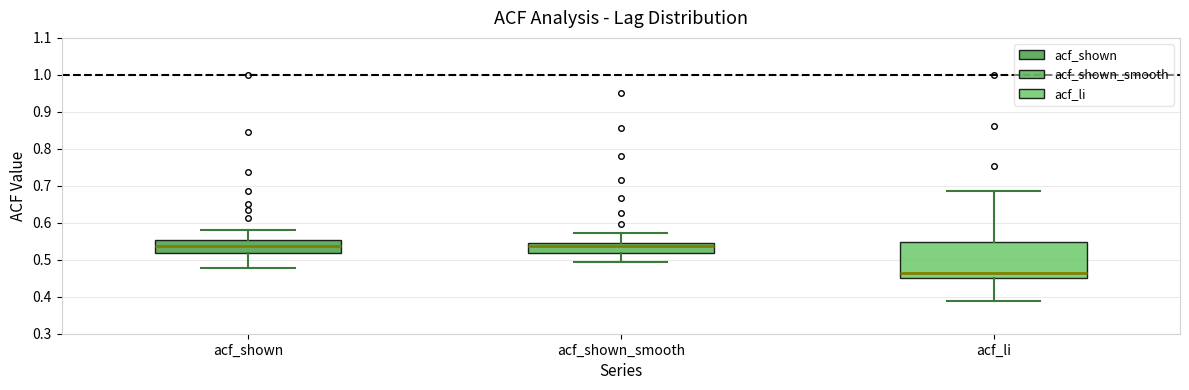

Where is the upper edge of the box for acf_li on the y-axis? The values are not printed on the chart, so give them approximately, as read against the axis.

0.55